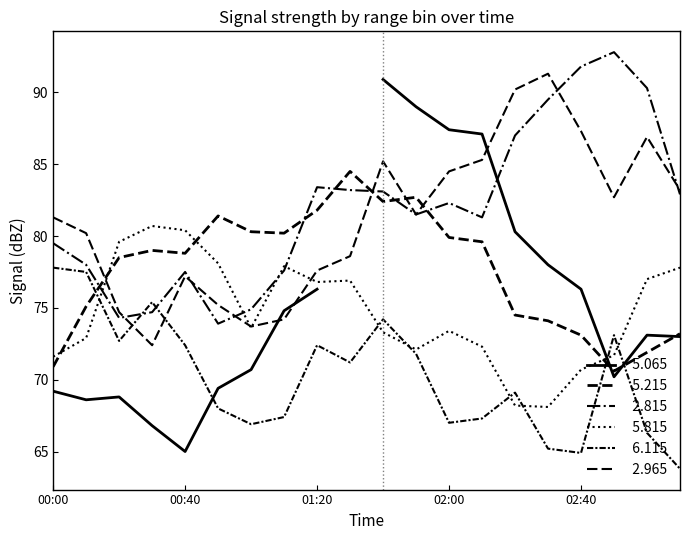

Where do   5.815 and   5.215 first cross each other?

2007/12/27 00:00 and 2007/12/27 00:10